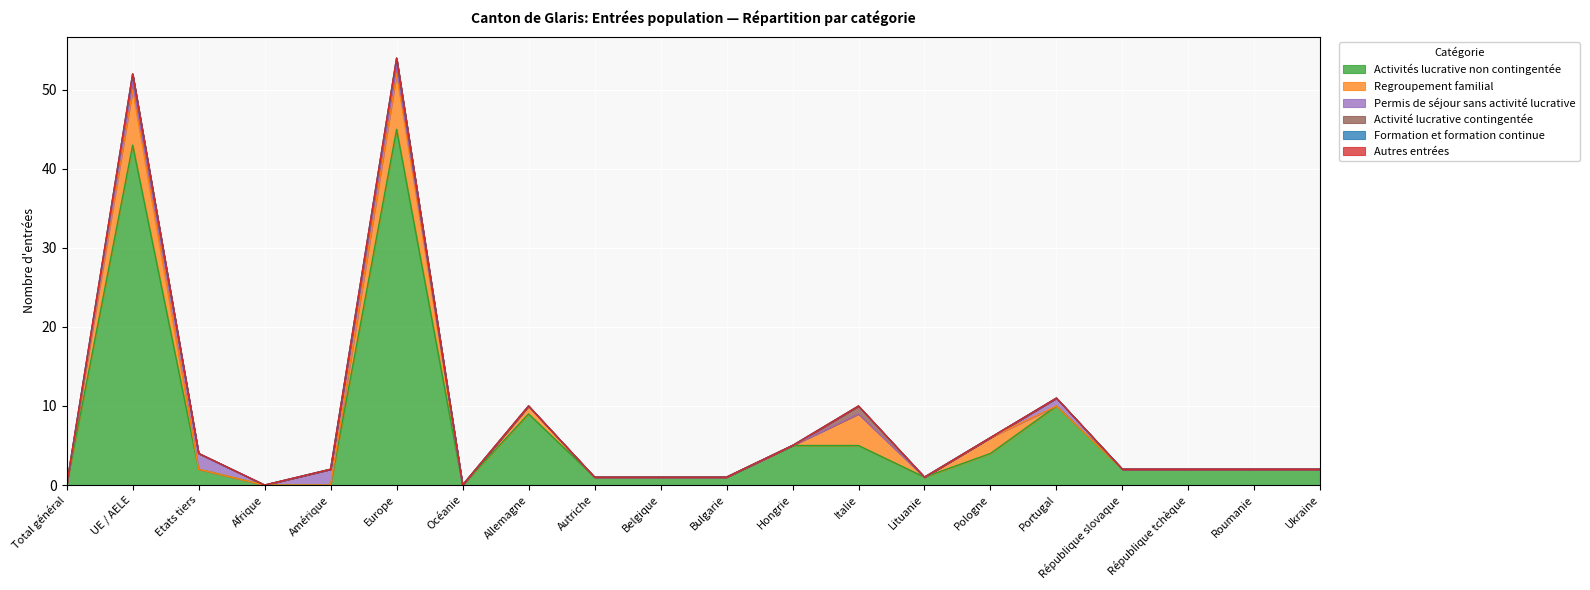

True or false: Activités lucrative non contingentée and Formation et formation continue cross at least once.

False